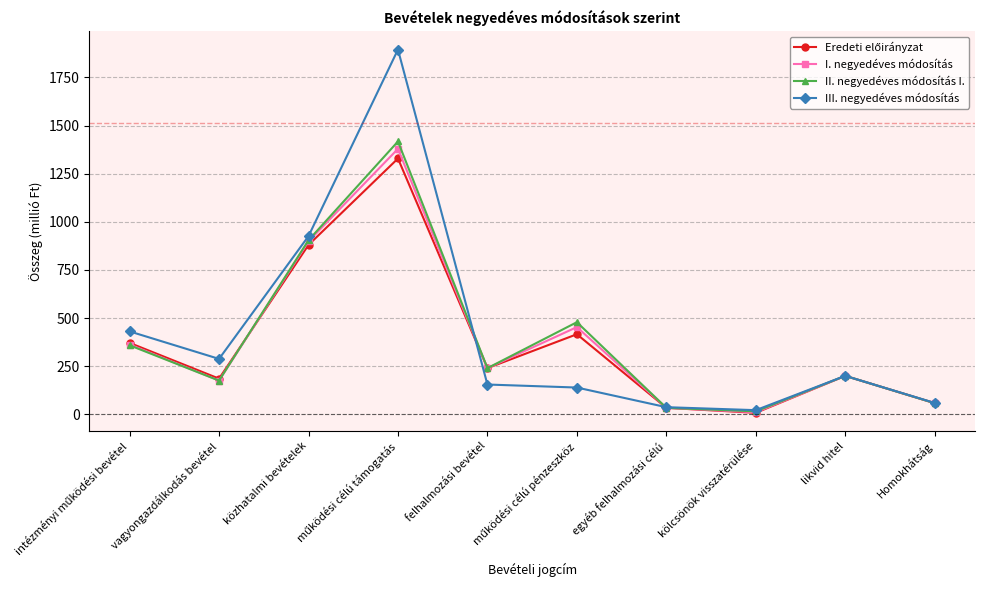

The value of II. negyedéves módosítás I. at felhalmozási bevétel is 390.8. True or false?

False